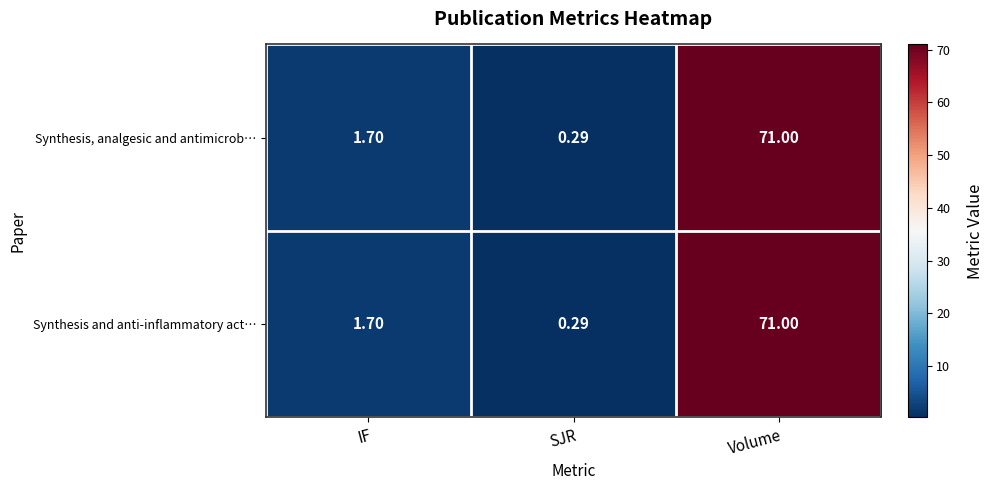

How many data points in Synthesis and anti-inflammatory act… are above 1?

2